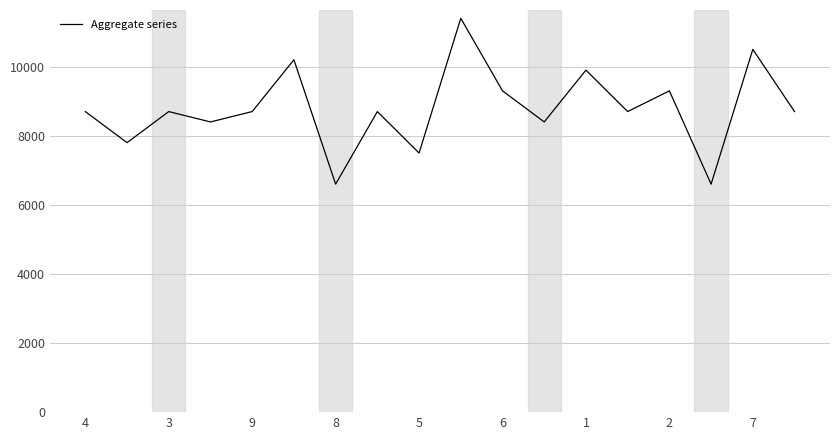

Reading left to right, extract all data points from this chart.

8700	7800	8700	8400	8700	10200	6600	8700	7500	11400	9300	8400	9900	8700	9300	6600	10500	8700